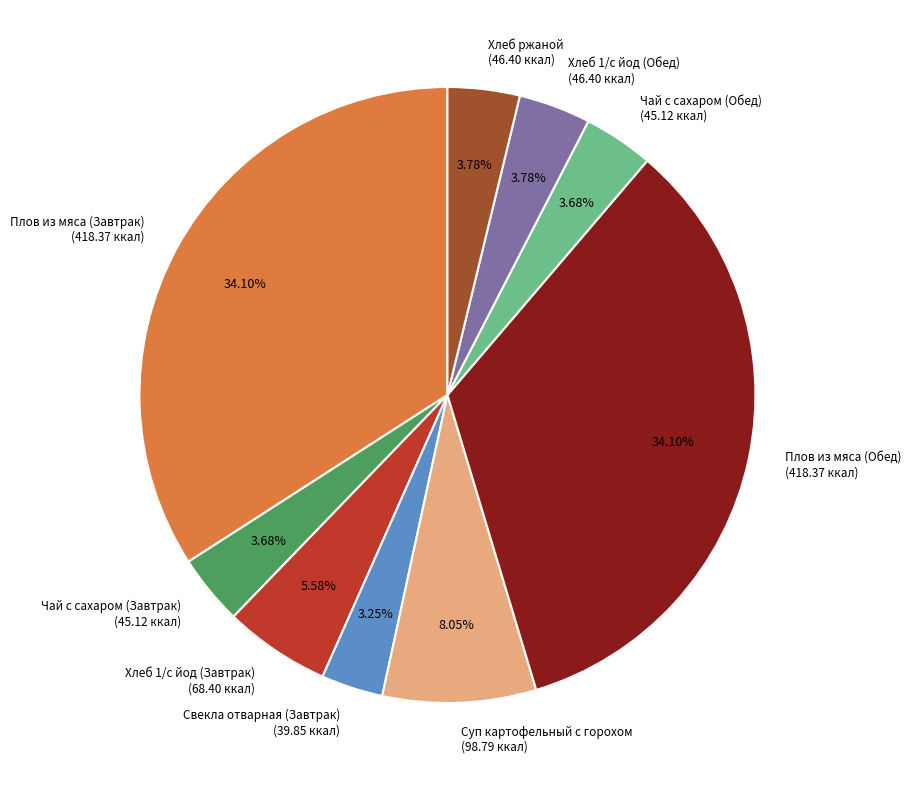

What is the total percentage of Свекла отварная (Завтрак) and Суп картофельный с горохом?

11.3%